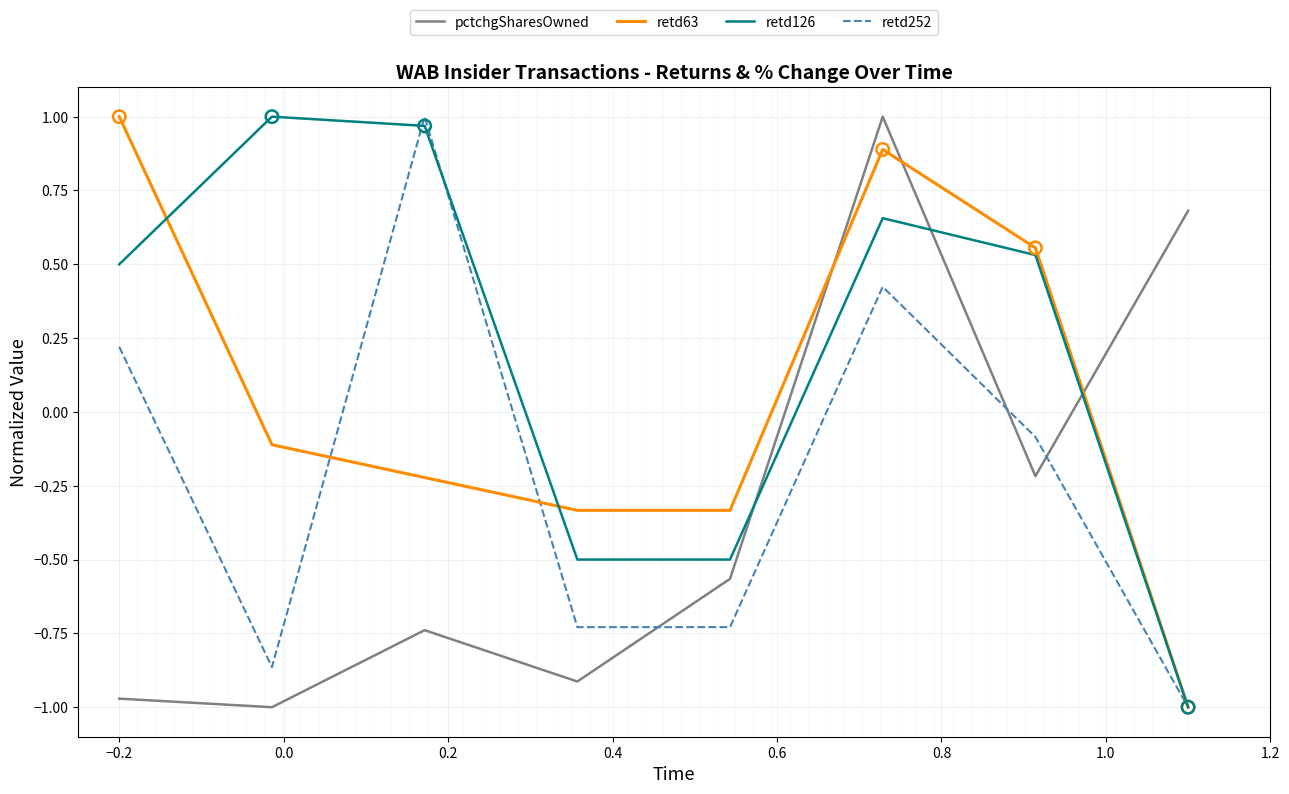

Which series has the largest total across all categories?

retd126